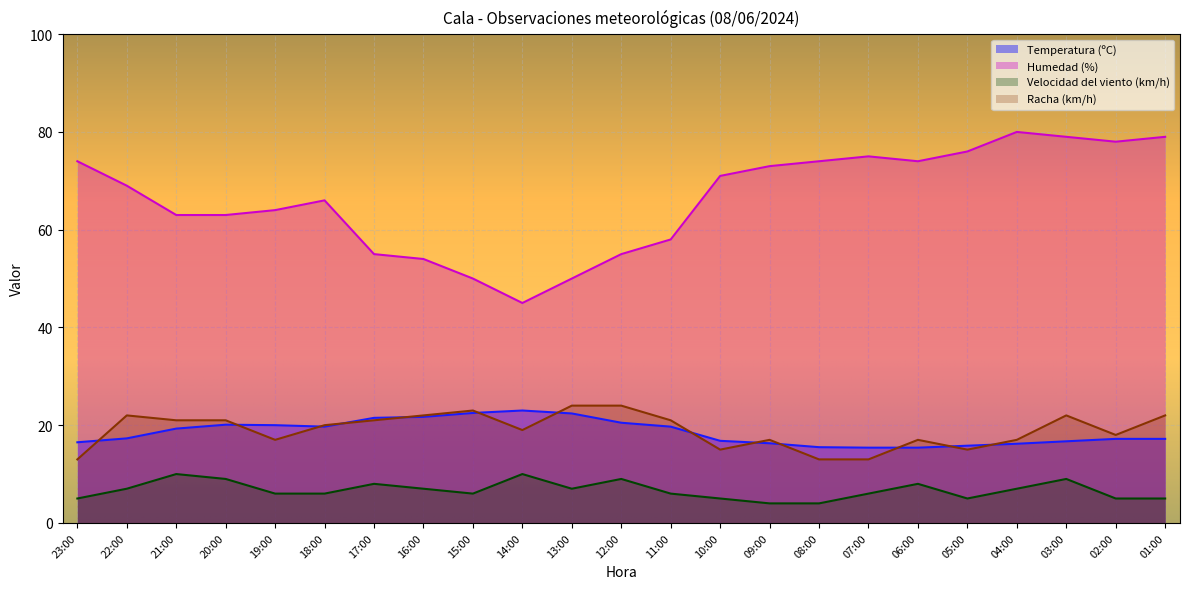

In Velocidad del viento (km/h), how many points are lower than both neighbors (excluding endpoints)?

3